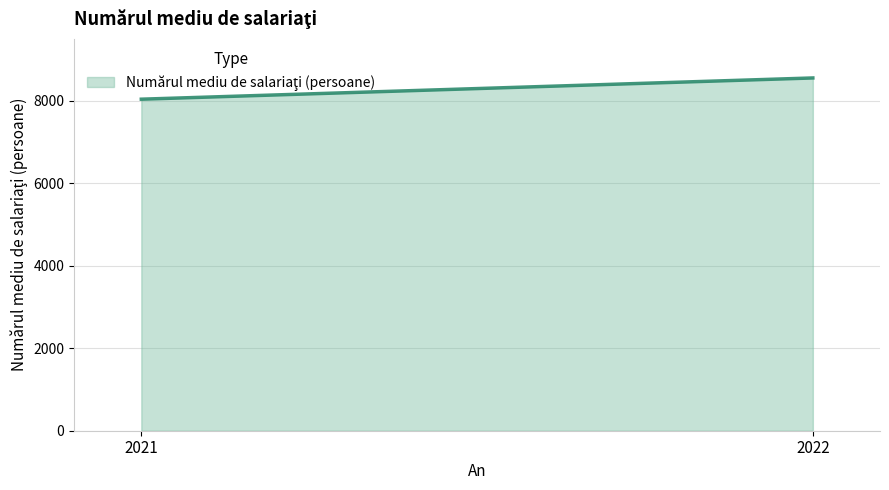

Between 2021 and 2022, which is larger?

2022